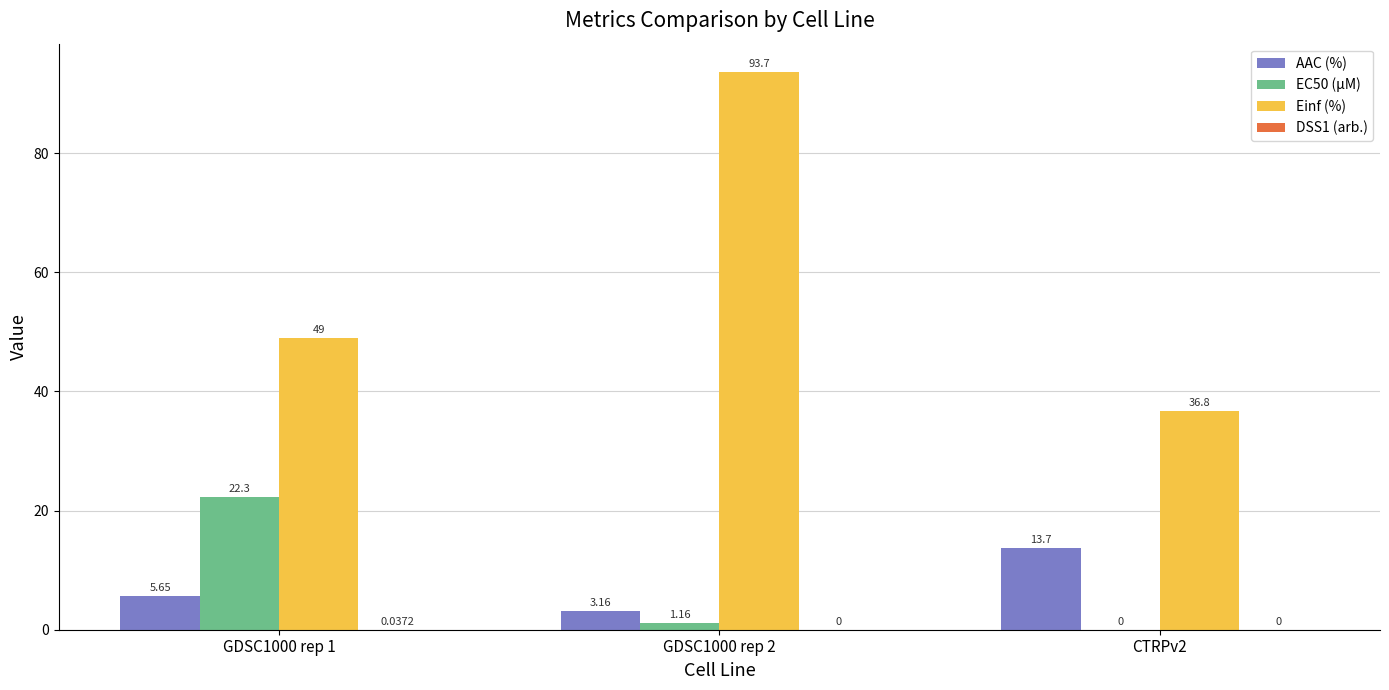

Is the value of AAC (%) at CTRPv2 greater than the value of Einf (%) at GDSC1000 rep 1?

No